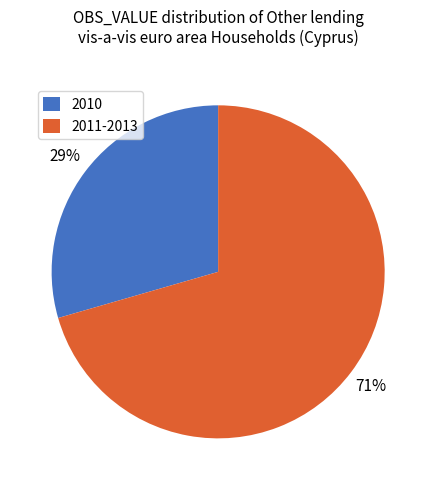

Between 2011-2013 and 2010, which is larger?

2011-2013